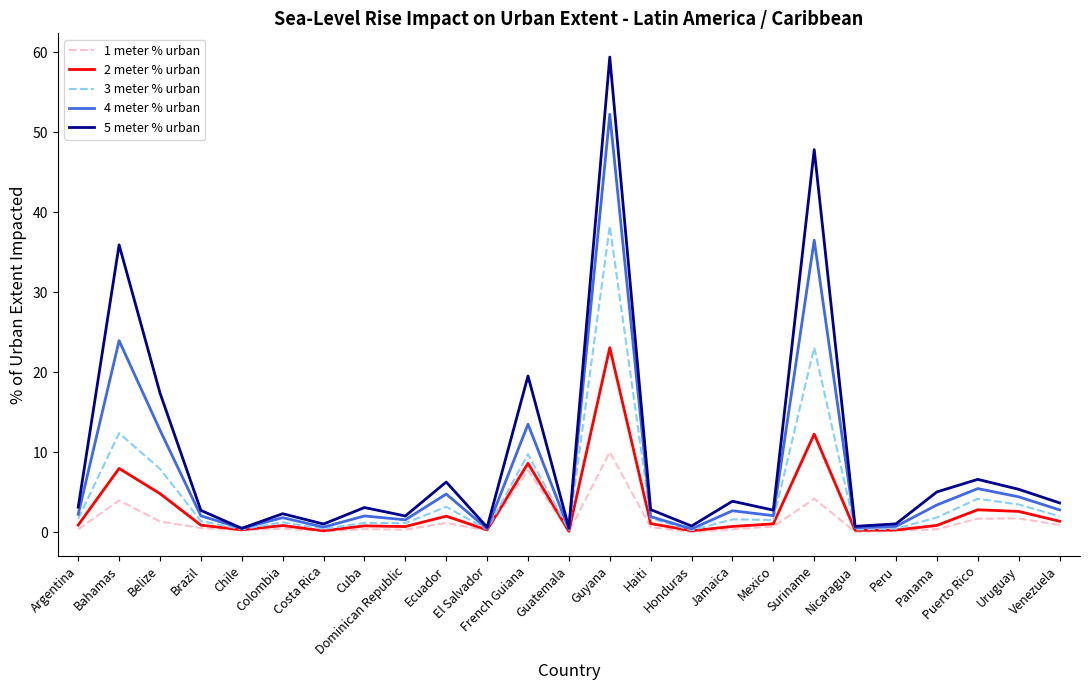

What is the total value across all series at Mexico?

8.2